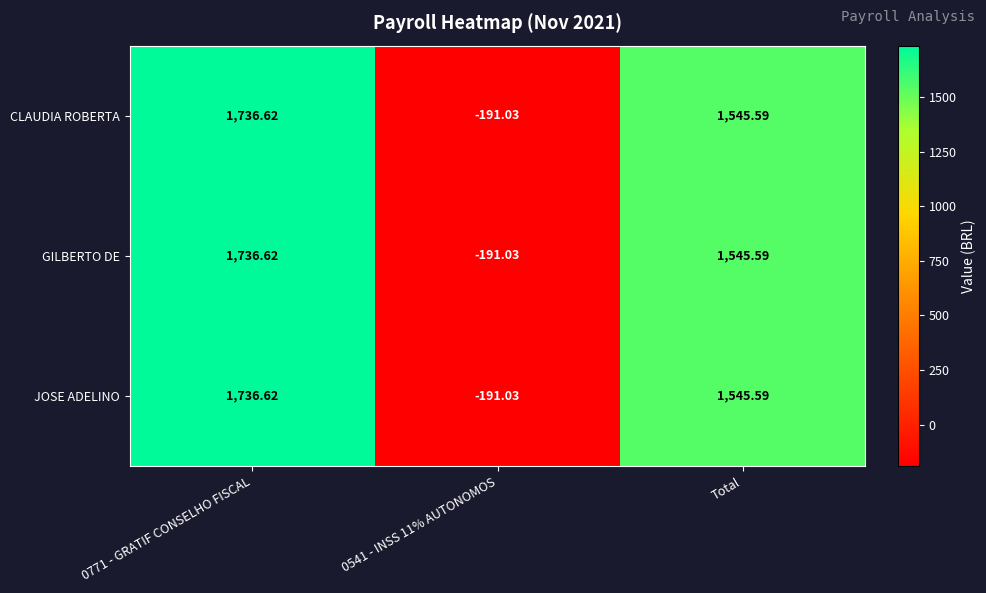

How many values in the GILBERTO DE series exceed 1545?

2